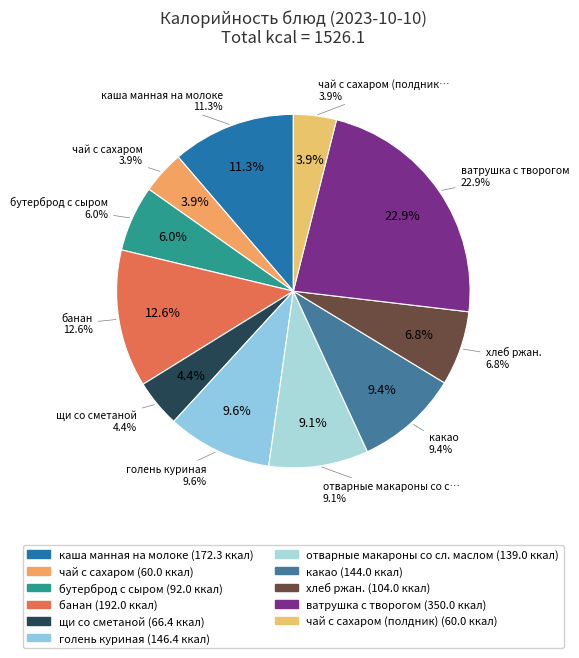

Which has a higher value, каша манная на молоке or чай с сахаром?

каша манная на молоке